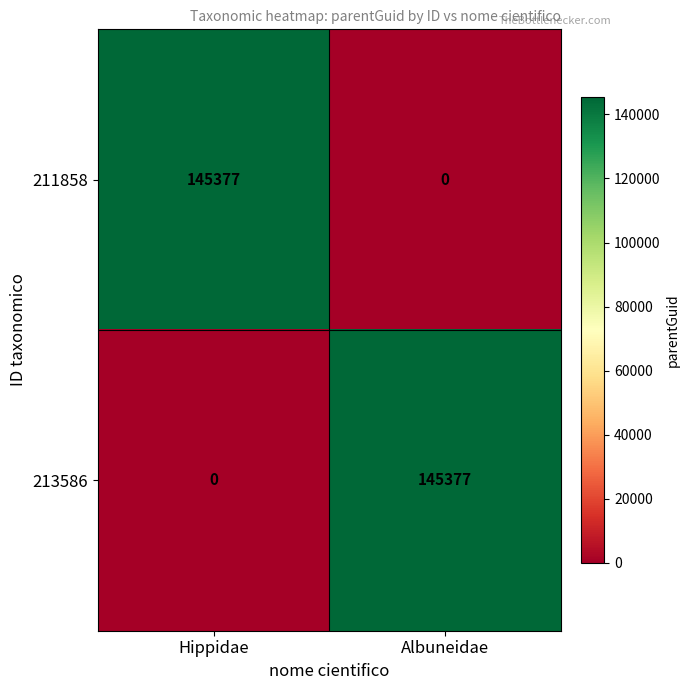

What is the total value across all series at Hippidae?

145377